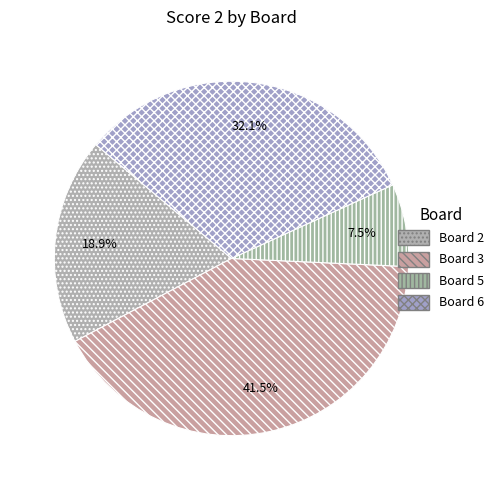

To the nearest percent, what portion does Board 2 represent?

19%